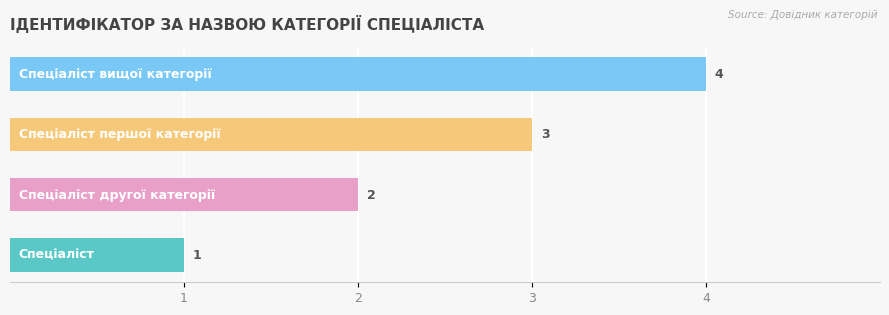

How many categories are shown in the chart?

4